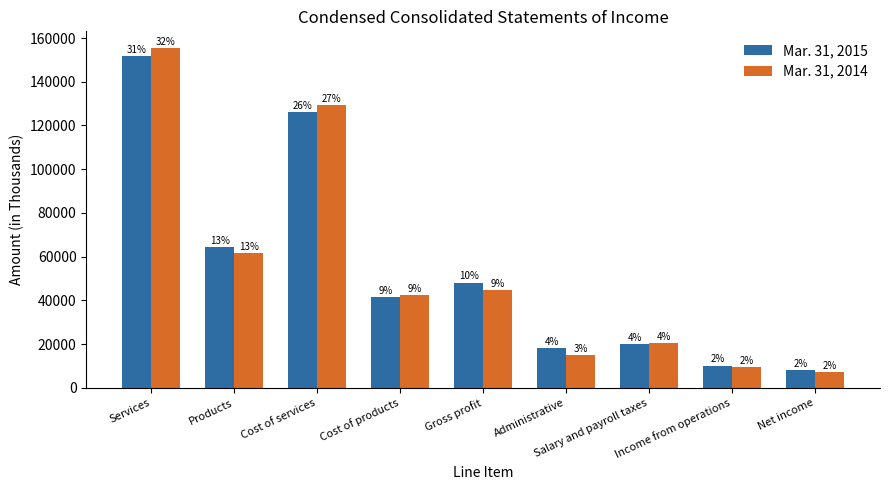

Between Gross profit and Administrative, which series saw the biggest shift?

Mar. 31, 2015